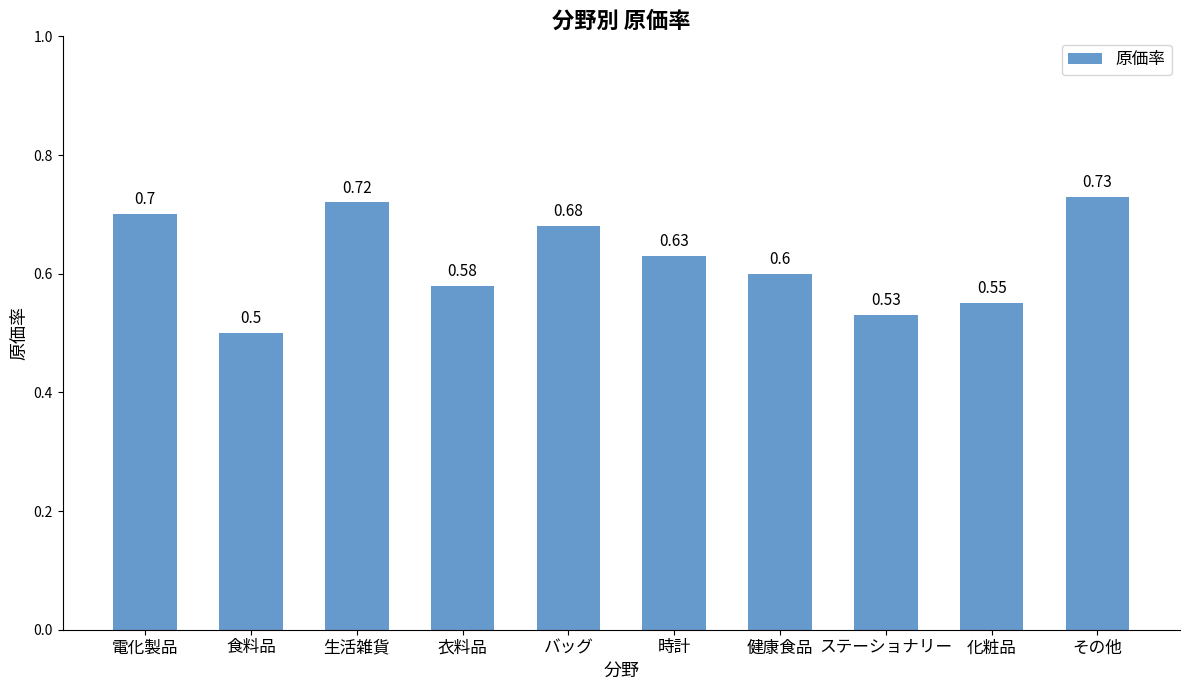

What is the sum of all values?

6.2